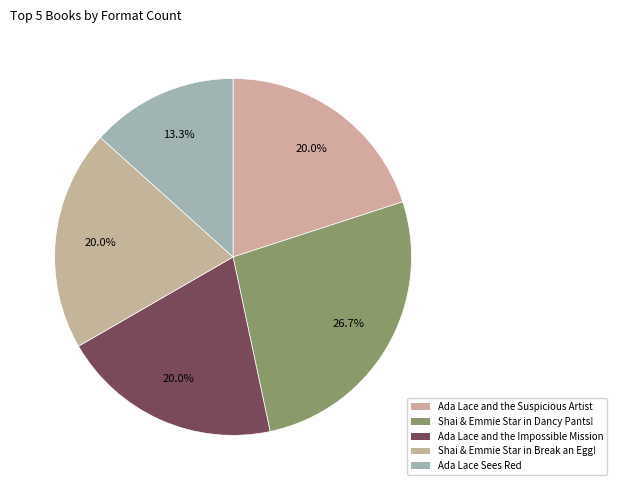

Count the number of slices in the pie.

5